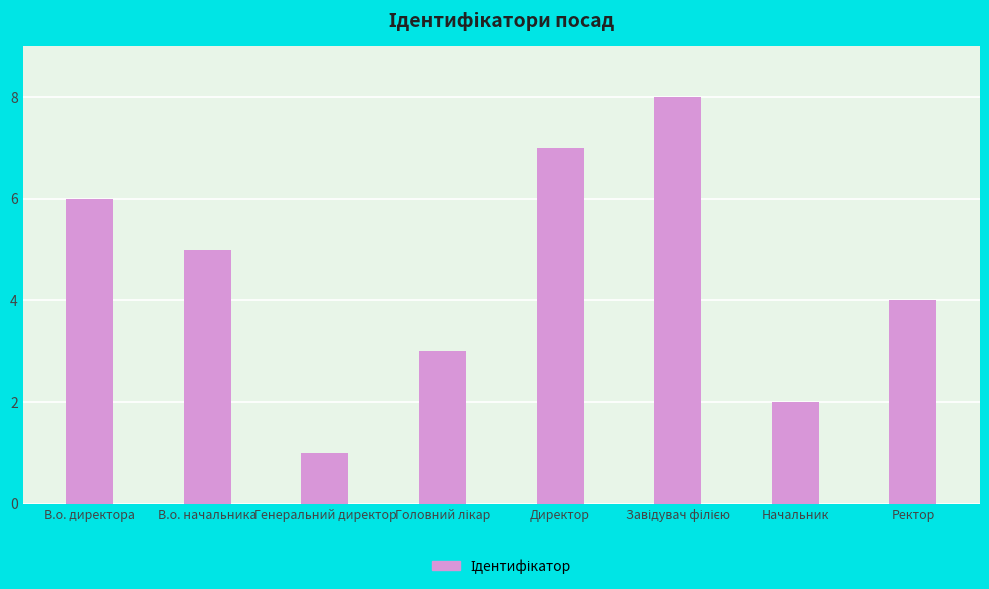

How many values are below 5?

4